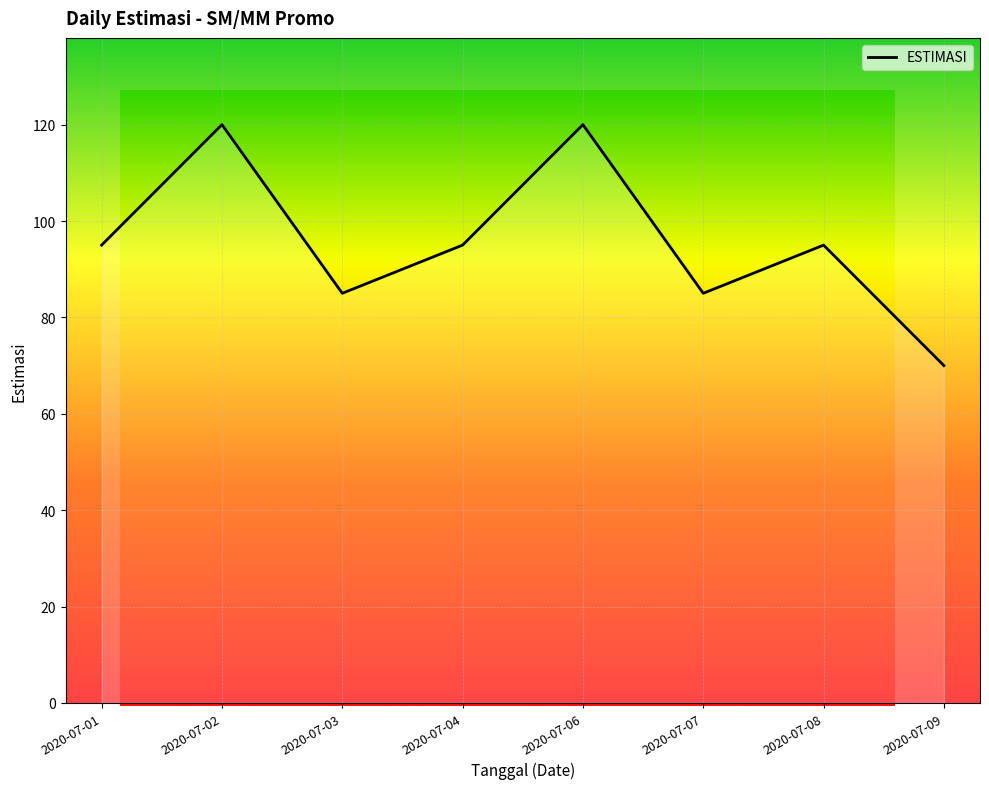

Where is the first local maximum?

2020-07-02